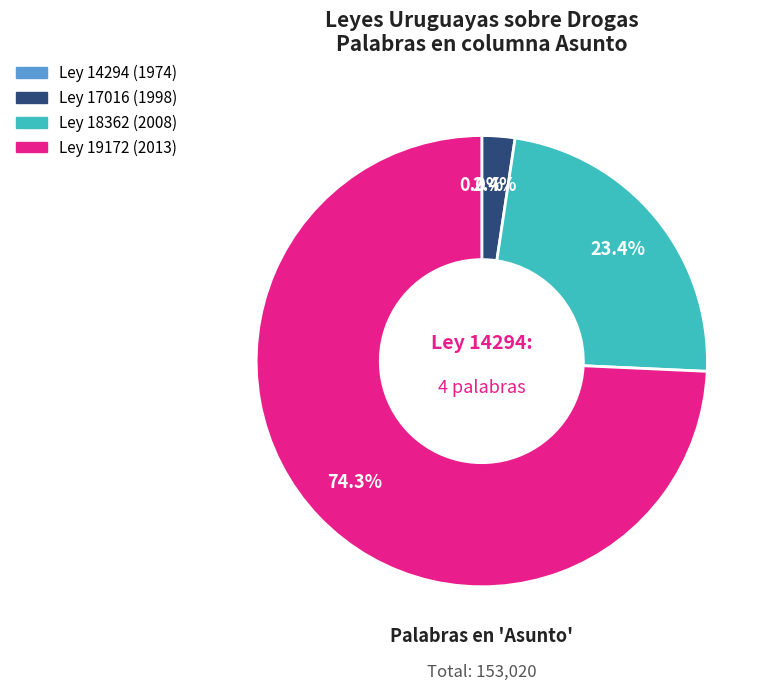

Is there a majority slice in this chart?

Yes